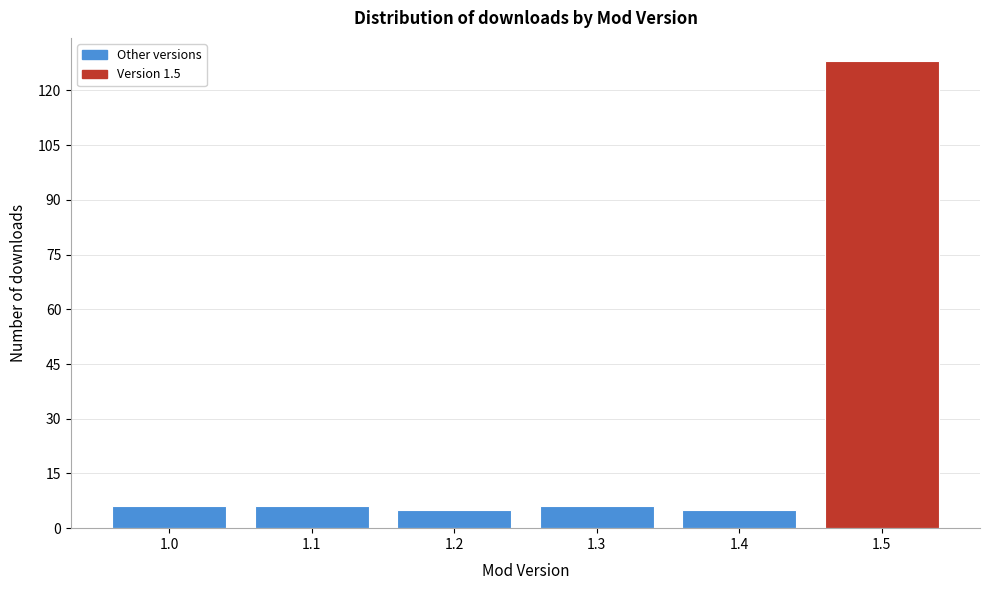

Reading left to right, list all the values displayed in this chart.

1.0=6	1.1=6	1.2=5	1.3=6	1.4=5	1.5=128